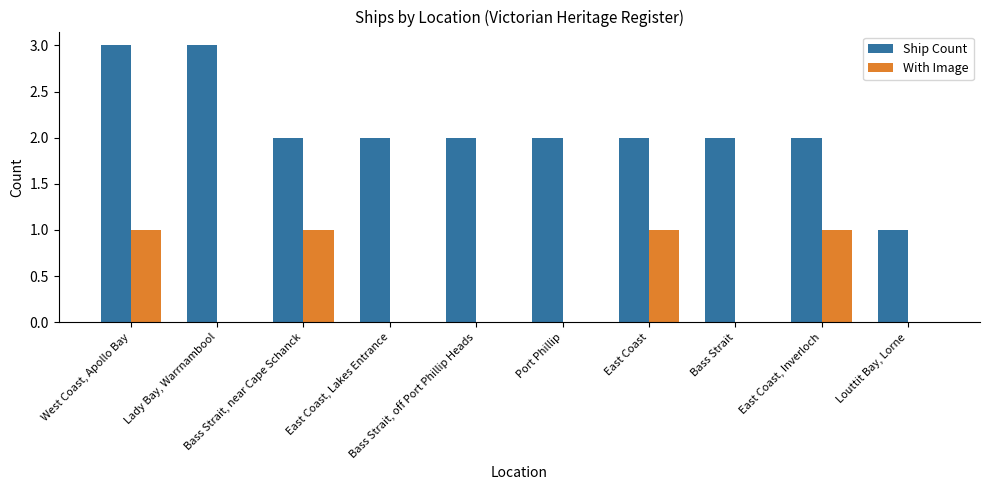

What is the approximate value of With Image at Bass Strait, near Cape Schanck?

1